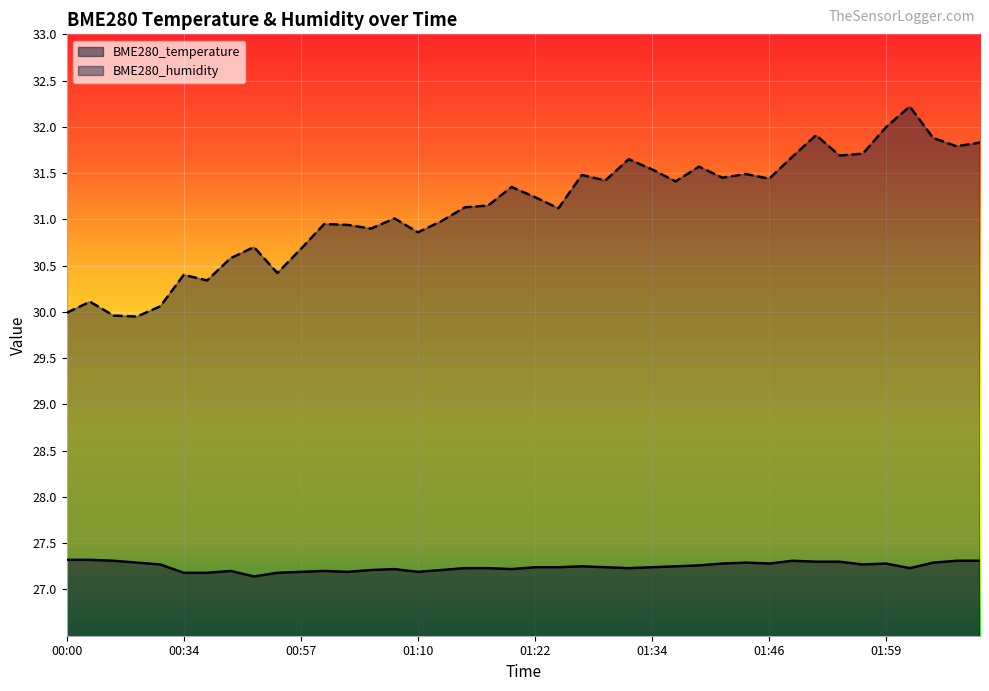

Between 01:46 and 00:08, which is larger?

00:08